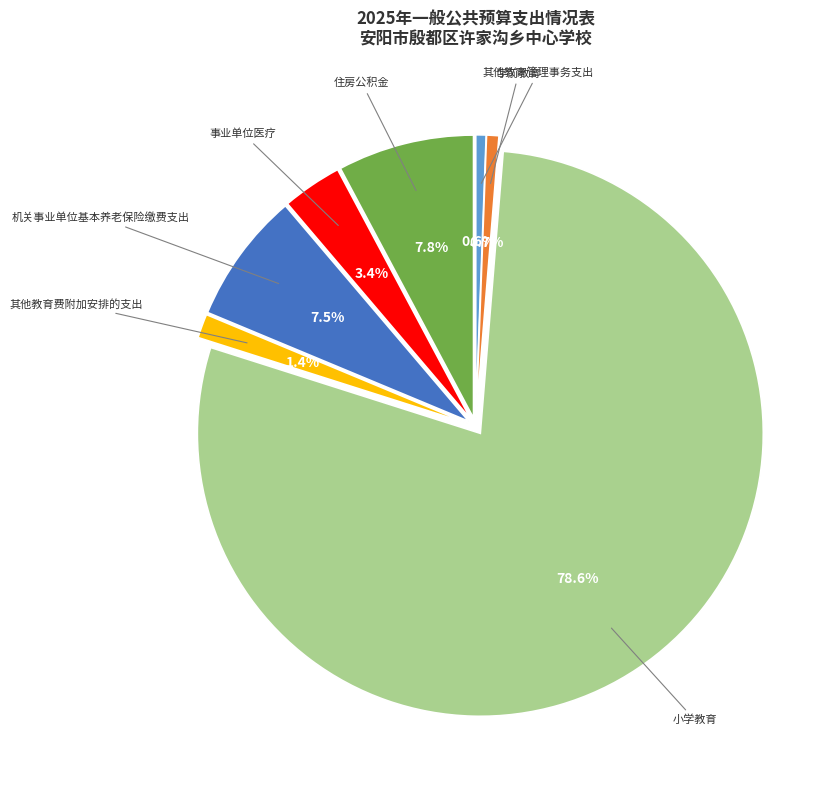

What is the change in value from 学前教育 to 其他教育费附加安排的支出?

+28.7